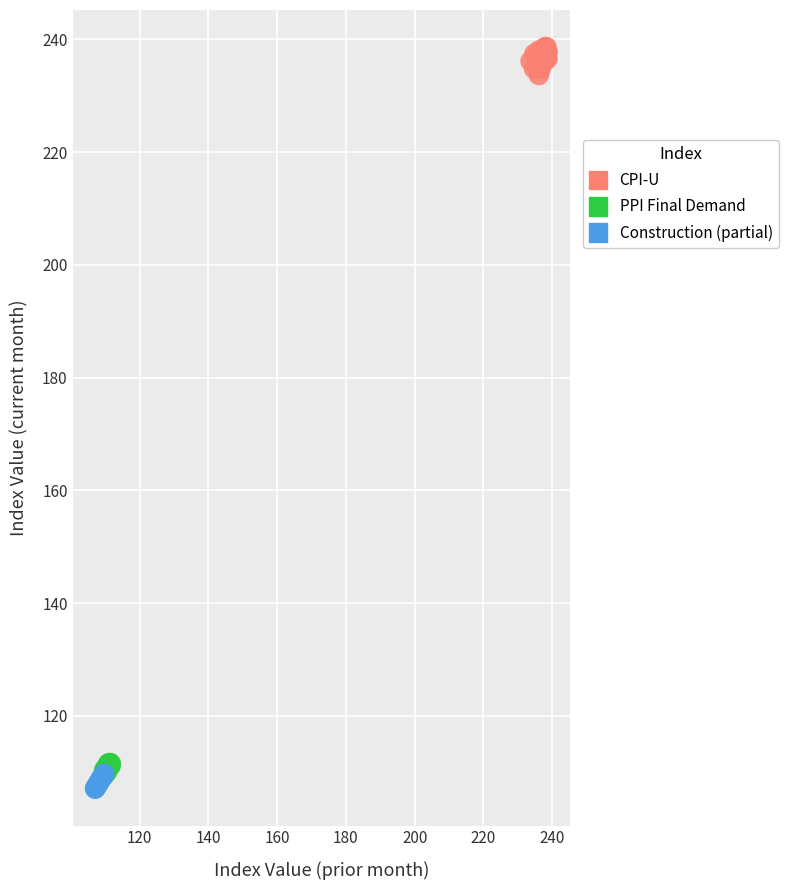

Which series reaches the maximum Y coordinate?

CPI-U